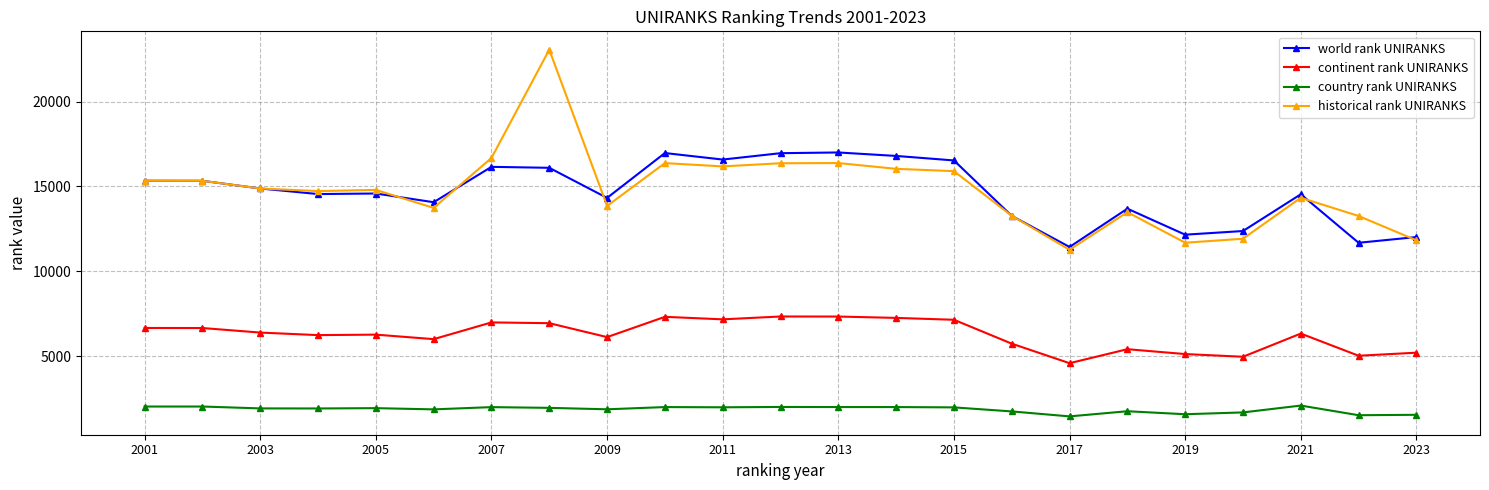

True or false: continent rank UNIRANKS has more than 2 interior local peaks.

True